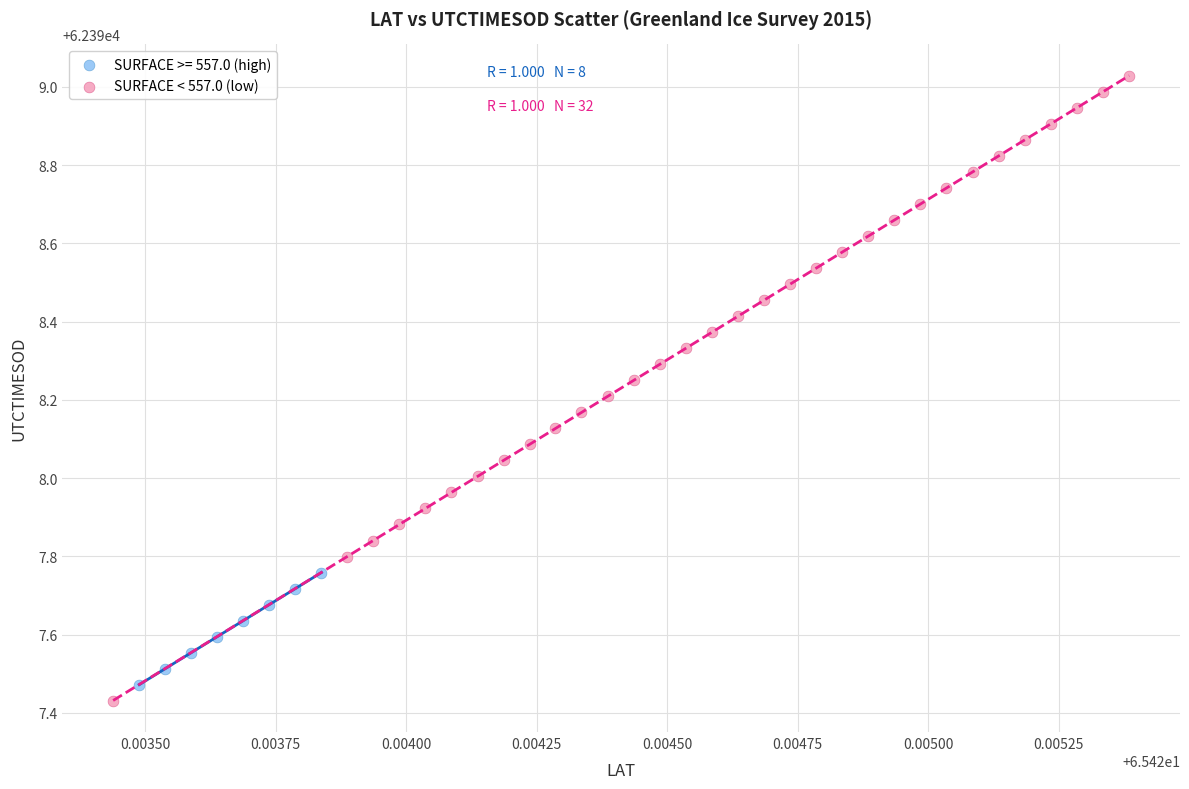

Which series has the largest Y range (max minus min)?

SURFACE < 557.0 (low)